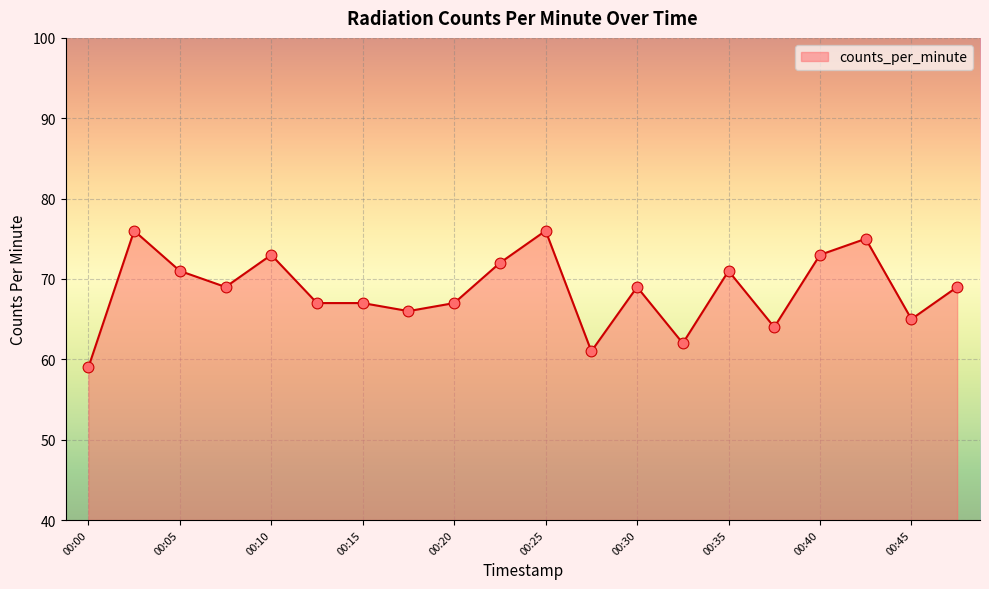

What is the smallest value displayed?

59